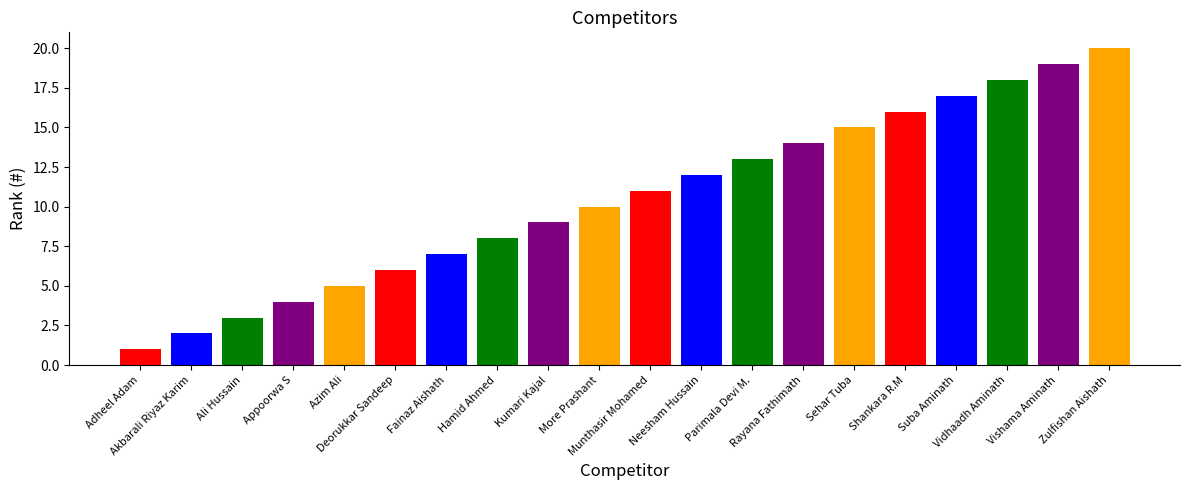

What is the greatest value displayed?

20